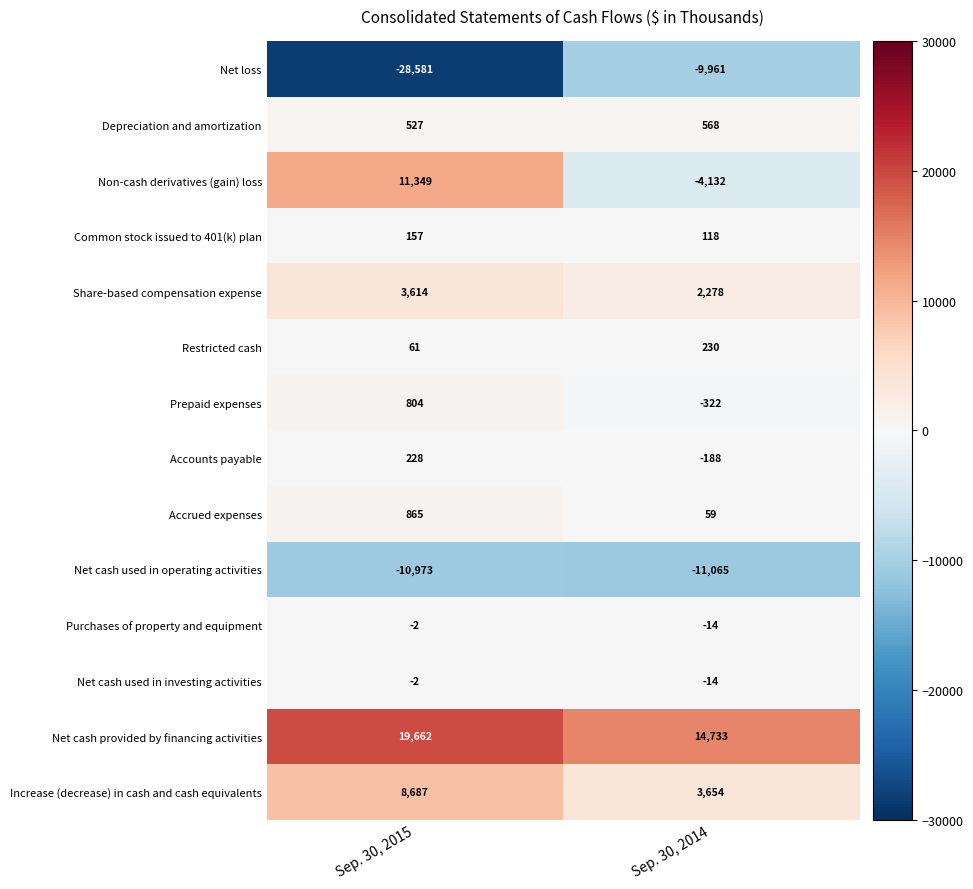

What is the sum of all Accrued expenses values?

924